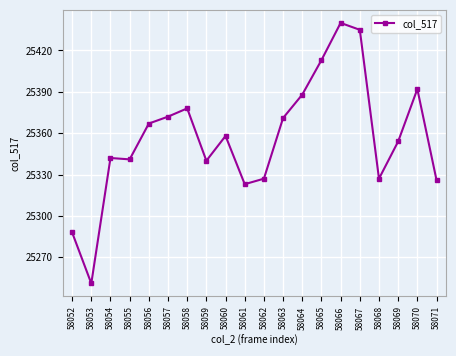

What is the value of the 1st point from the left?

25288